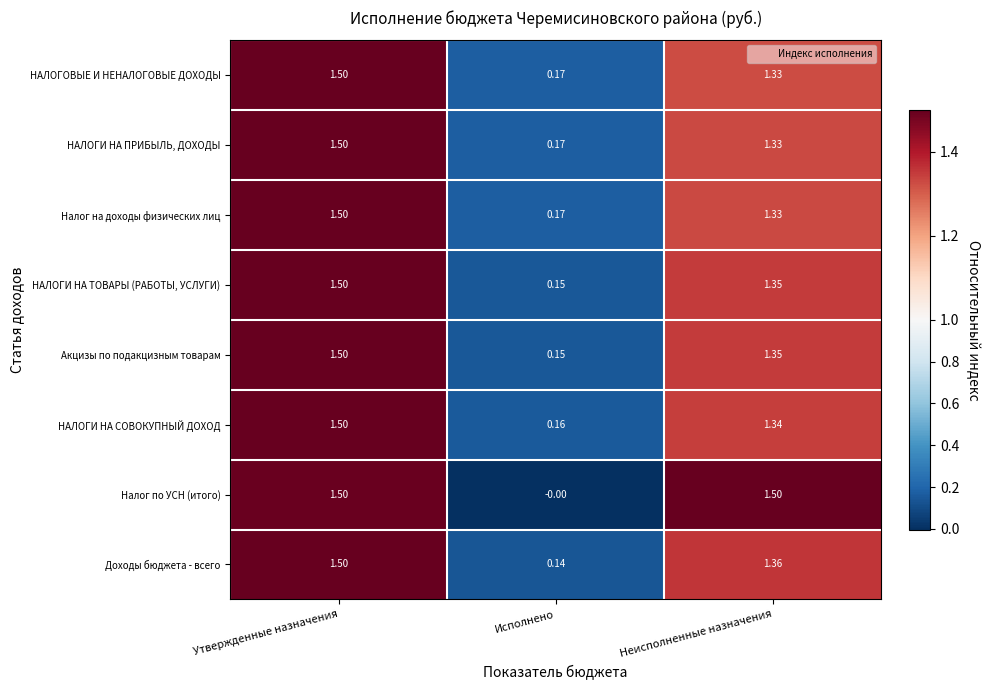

At which category is the sum across all series the highest?

Утвержденные назначения